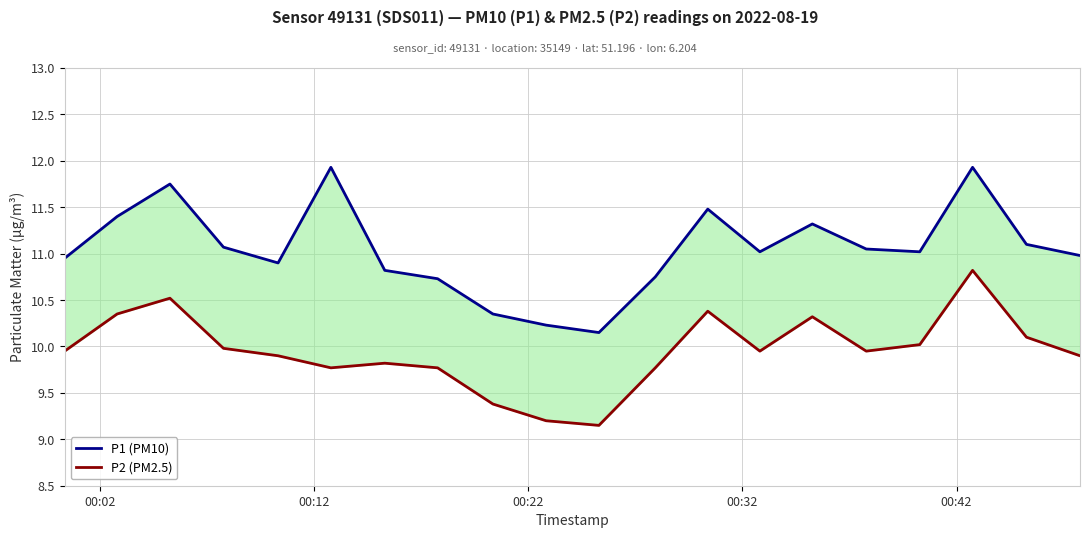

True or false: P1 (PM10) has more than 0 points higher than both neighbors.

True